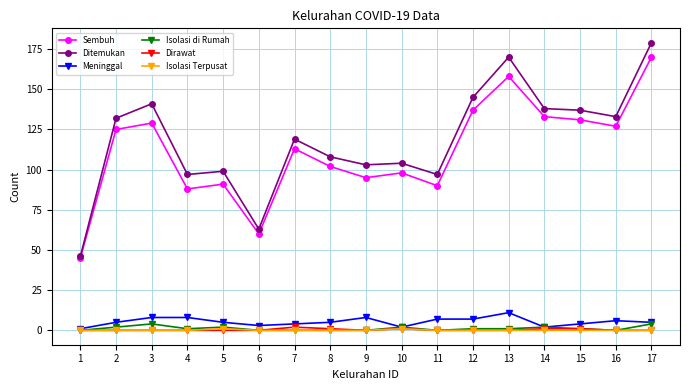

The Sembuh series shows 132 at 9. True or false?

False